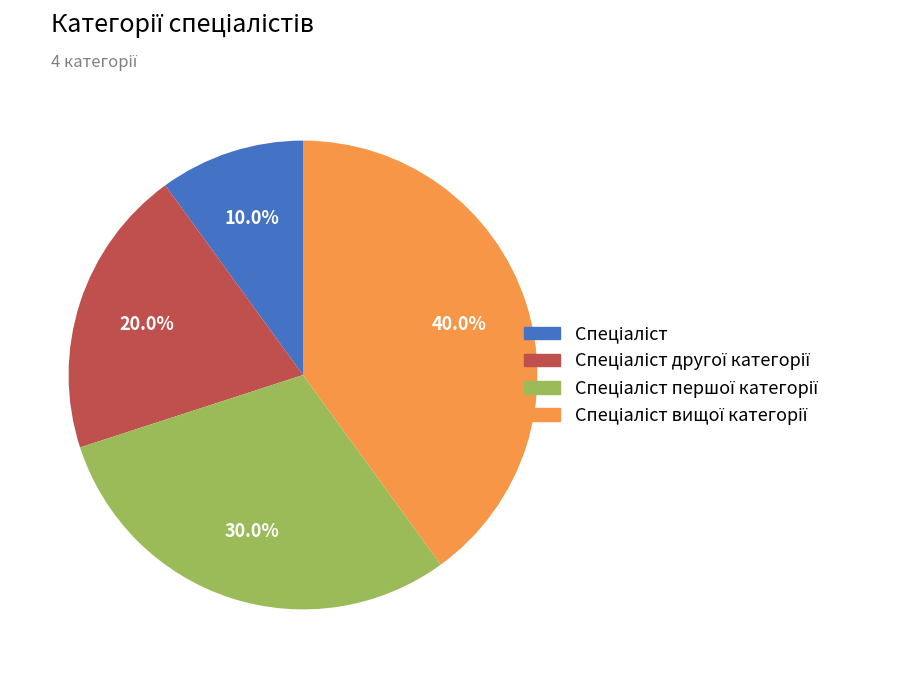

Is there a majority slice in this chart?

No